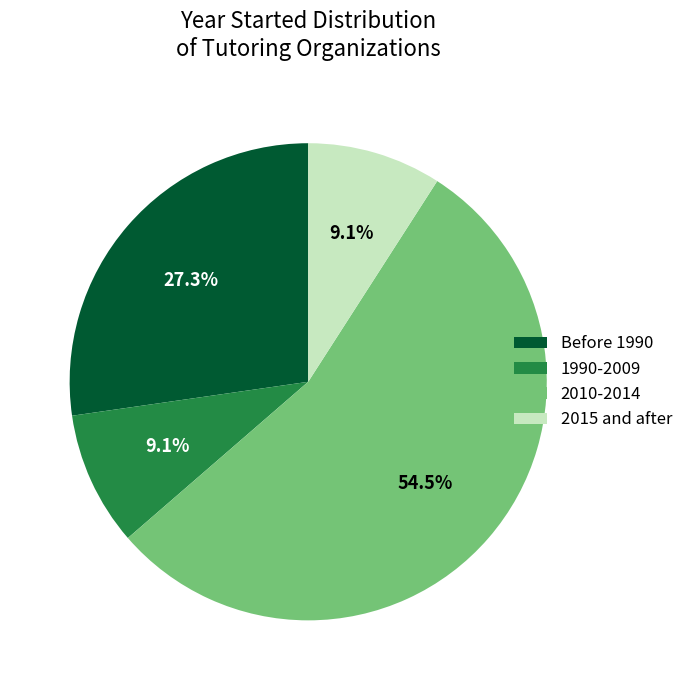

What is the total percentage of 2010-2014 and Before 1990?

81.8%